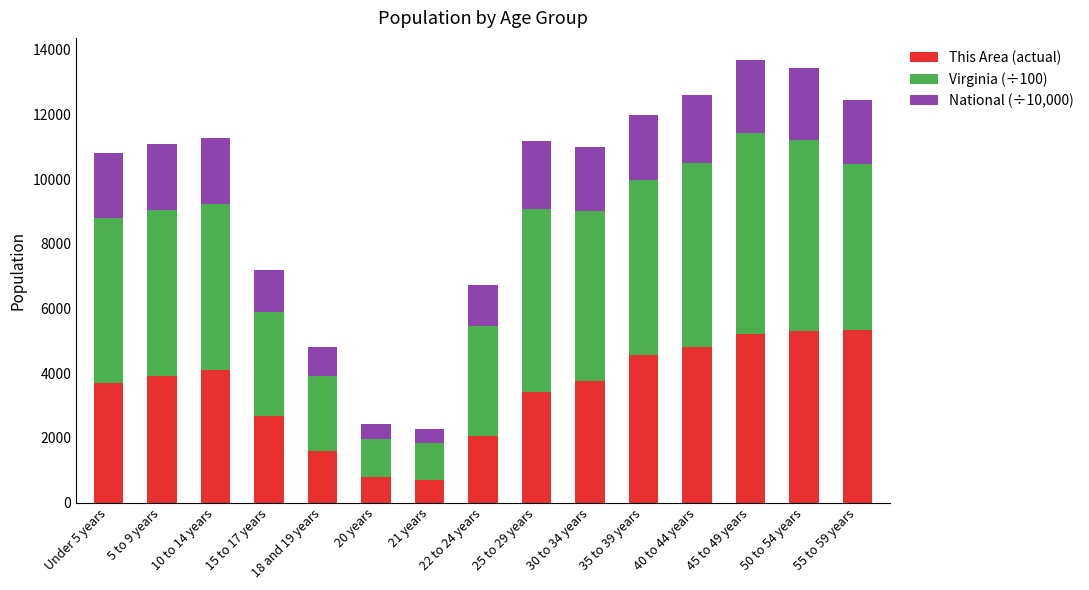

What is the total value across all series at 55 to 59 years?

12444.4